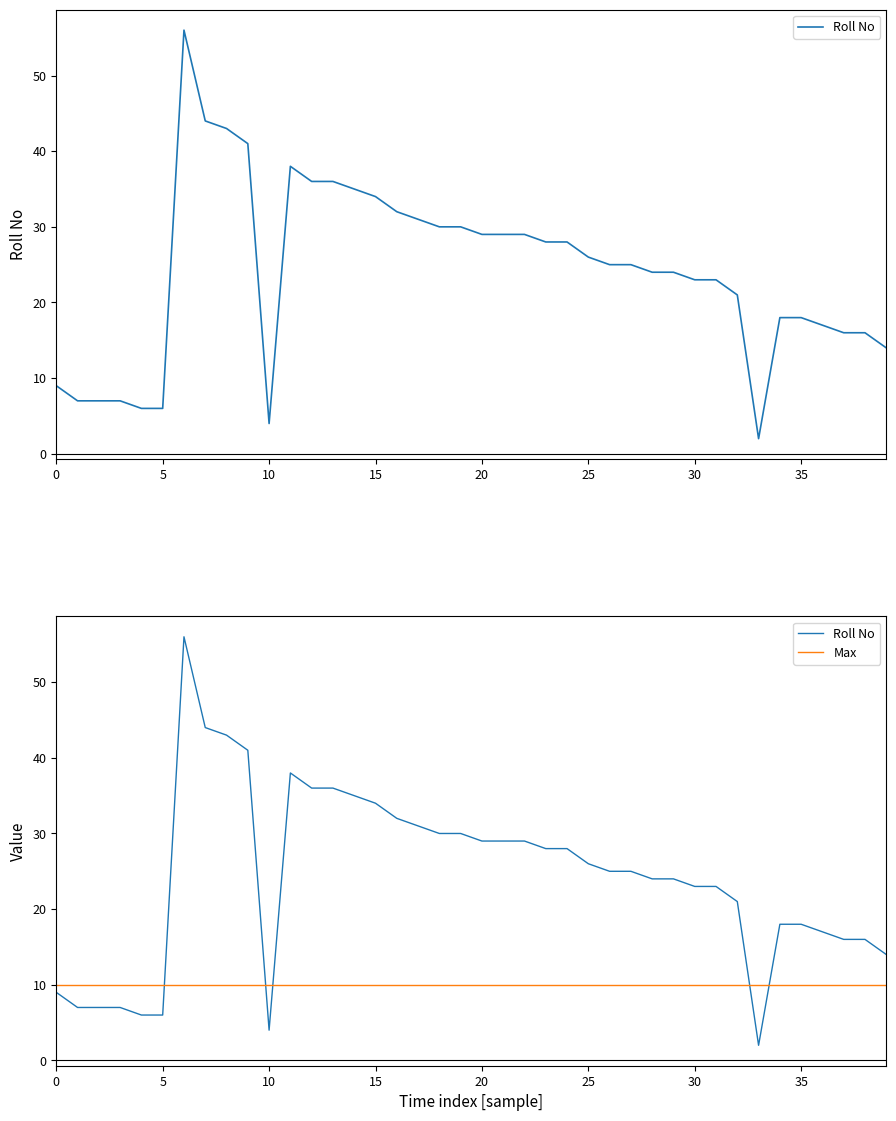

What is the smallest value displayed?

2